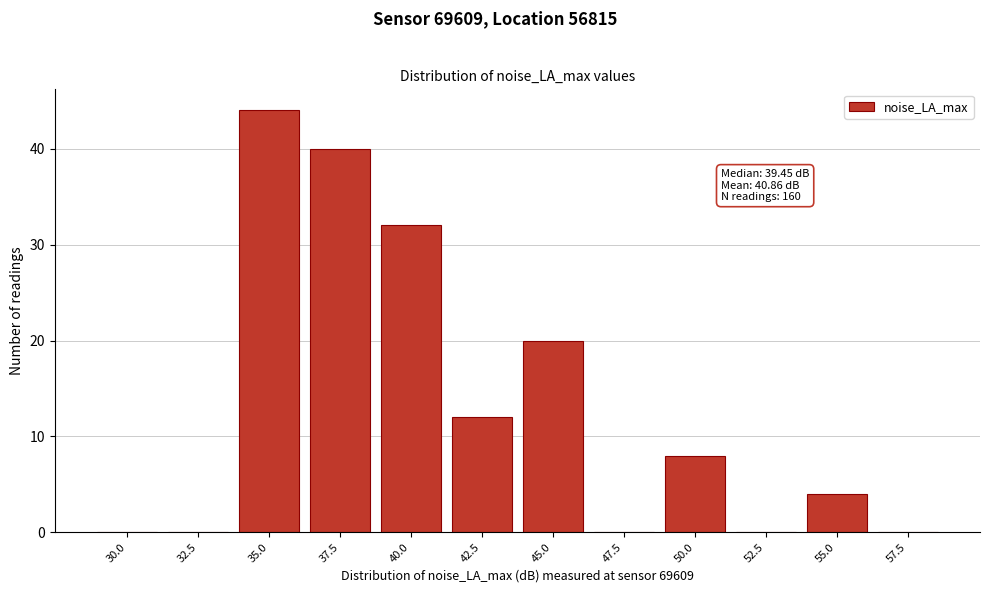

Reading right to left, transcribe all the data shown in this chart.

57.5=0	55.0=4	52.5=0	50.0=8	47.5=0	45.0=20	42.5=12	40.0=32	37.5=40	35.0=44	32.5=0	30.0=0